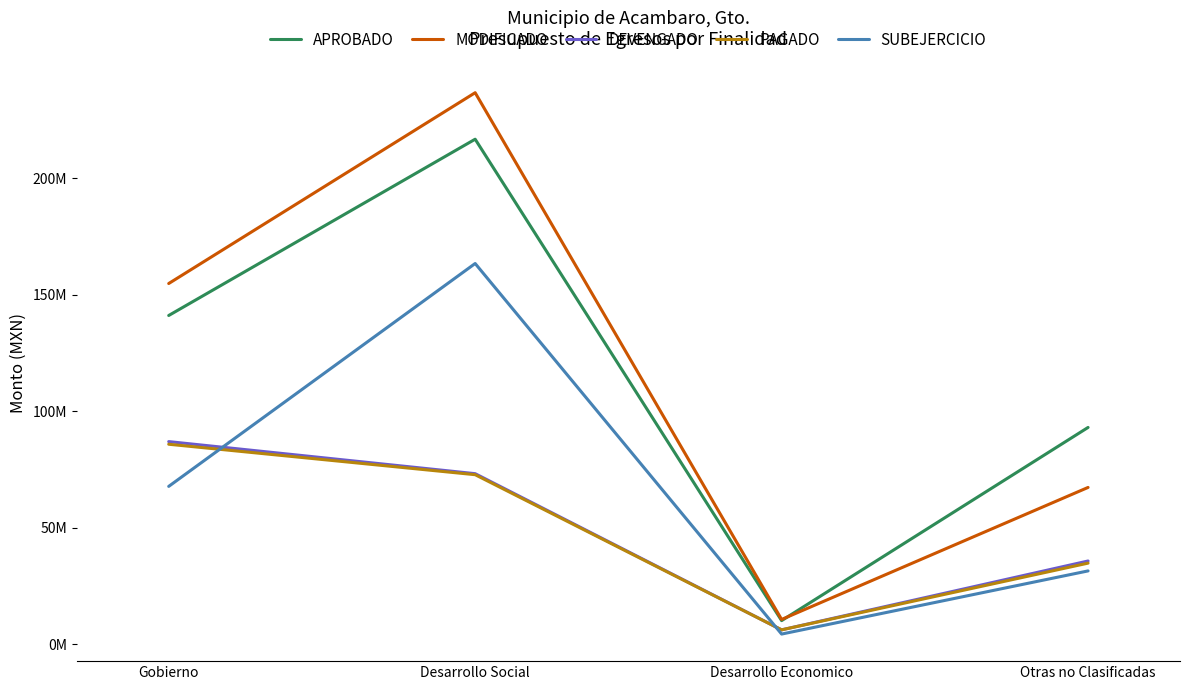

Is this an area chart (filled region under the line)?

No